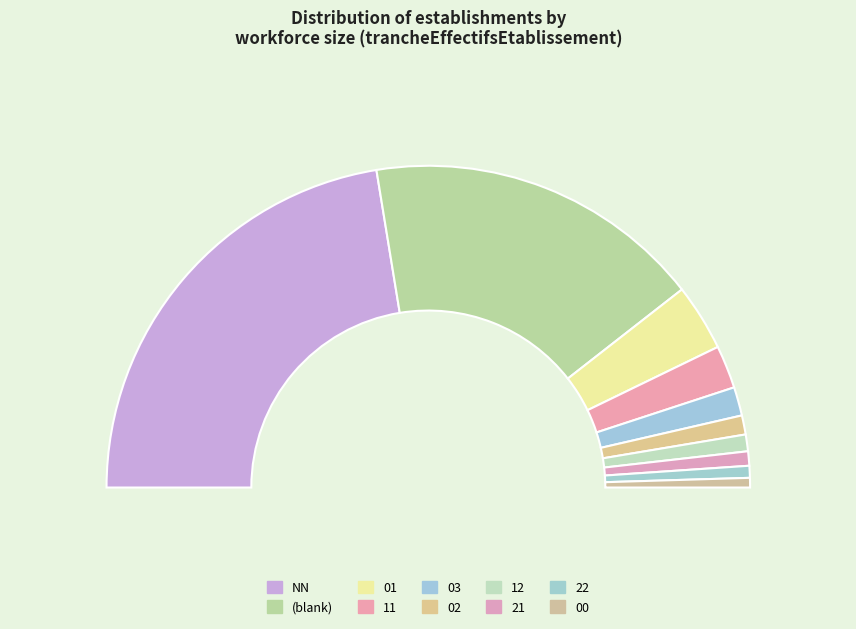

To the nearest percent, what portion does 02 represent?

2%